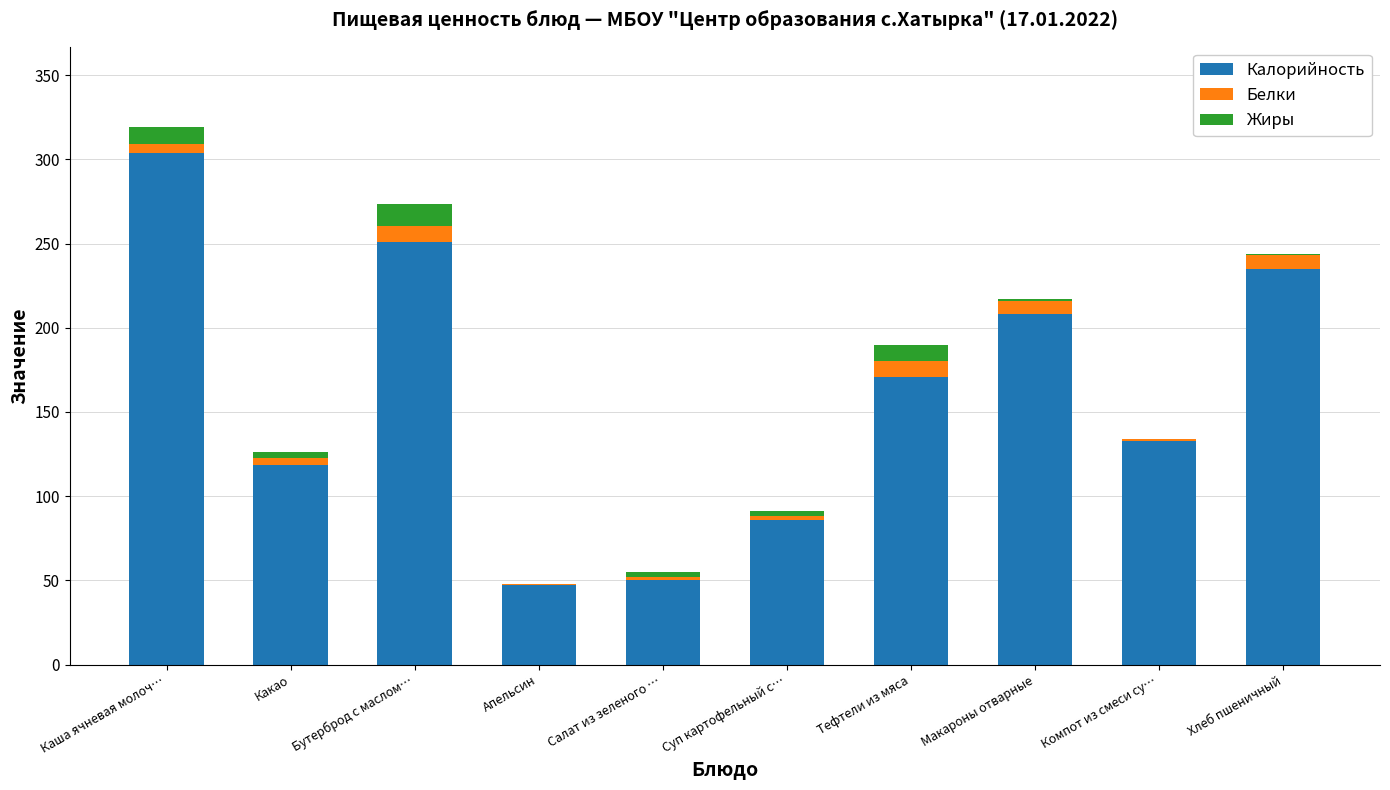

Reading left to right, what are the values for Калорийность?

Каша ячневая молоч…=303.6	Какао=118.6	Бутерброд с маслом…=251.2	Апельсин=47.0	Салат из зеленого …=50.2	Суп картофельный с…=86.0	Тефтели из мяса=171.0	Макароны отварные=208.0	Компот из смеси су…=133.0	Хлеб пшеничный=235.0